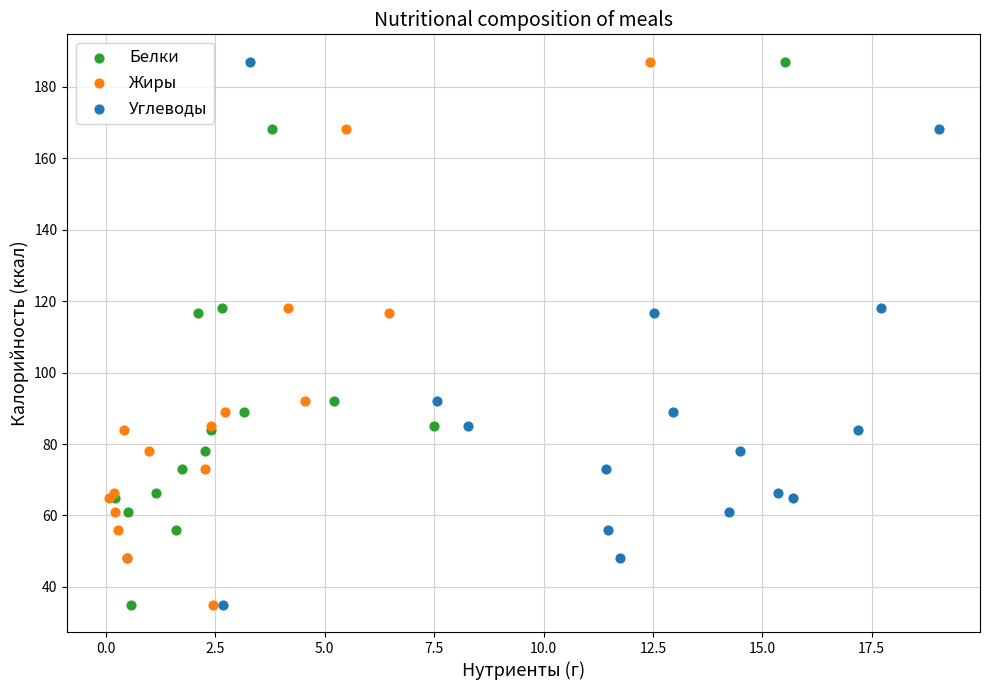

What are all the series names shown in the legend?

Белки, Жиры, Углеводы